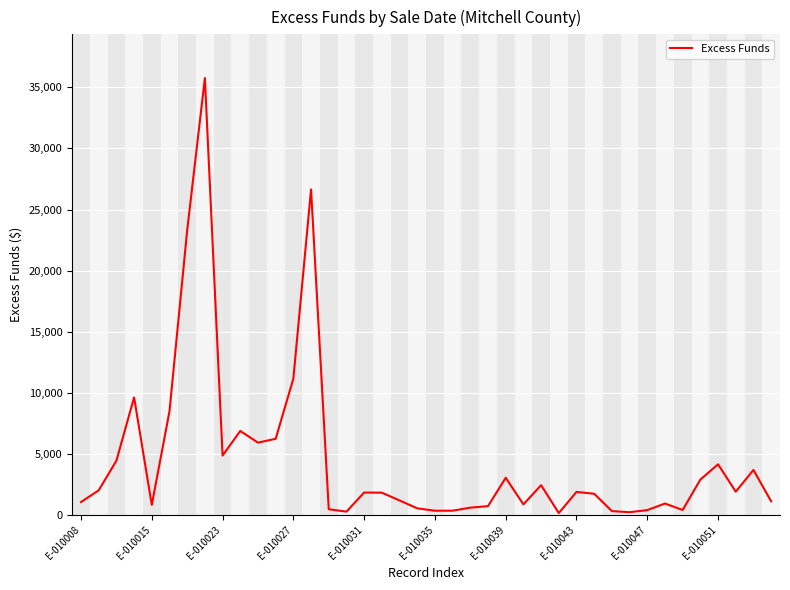

What is the difference between the maximum and minimum values?

35621.7